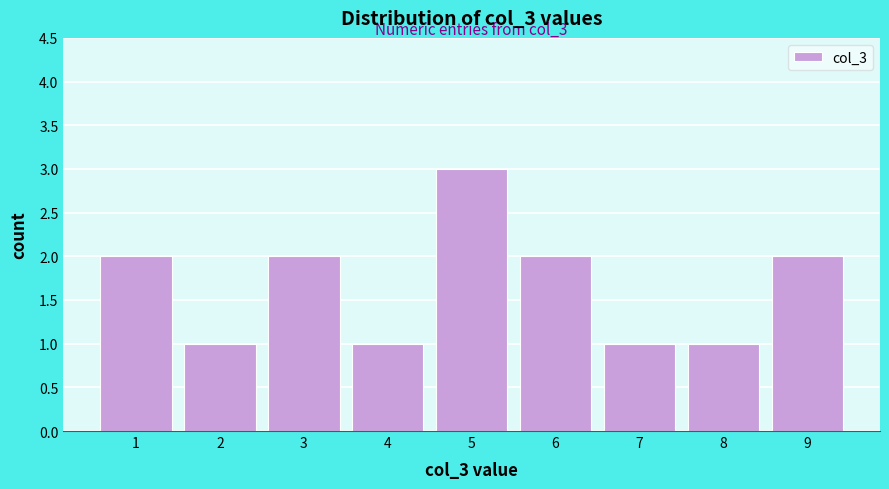

Reading right to left, list all the values displayed in this chart.

9=2	8=1	7=1	6=2	5=3	4=1	3=2	2=1	1=2